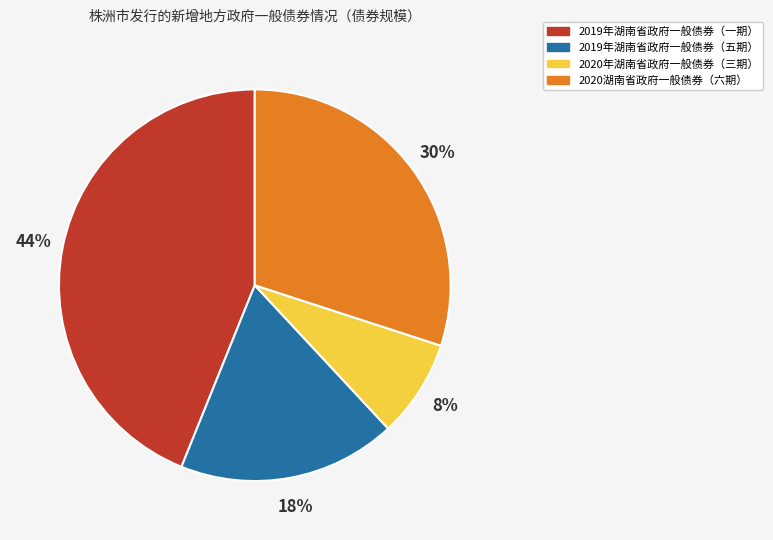

Which slice is the largest?

2019年湖南省政府一般债券（一期）